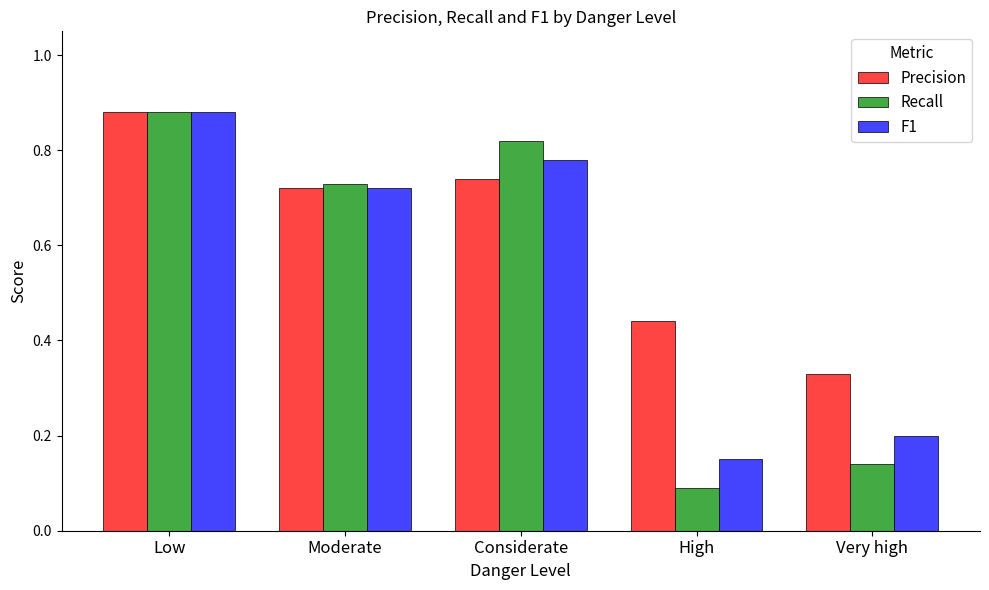

Which series has the largest total across all categories?

Precision